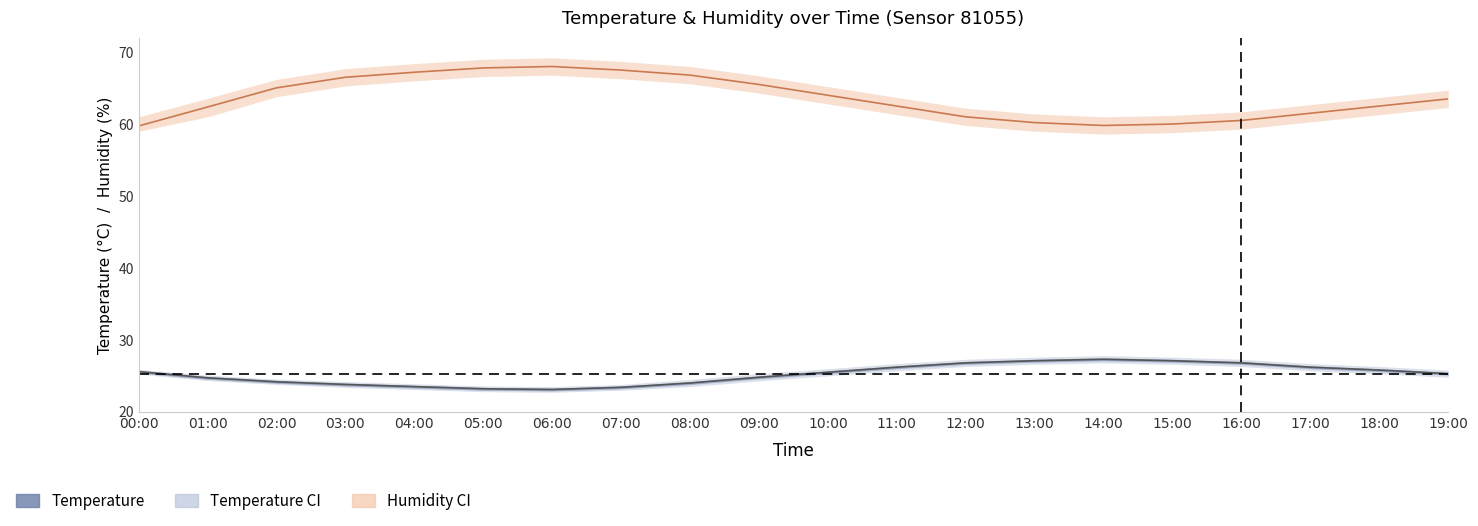

The value of temperature_line at 01:00 is 6.8. True or false?

False